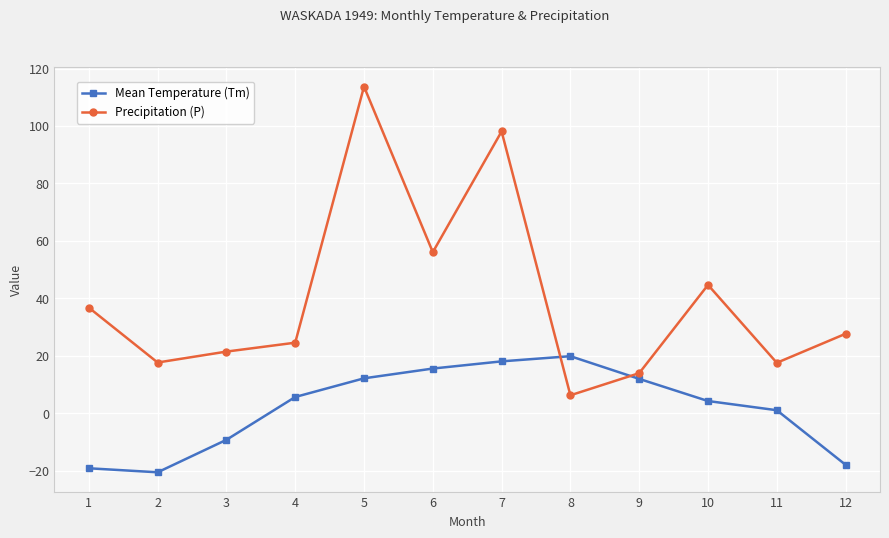

At which category is the sum across all series the highest?

5